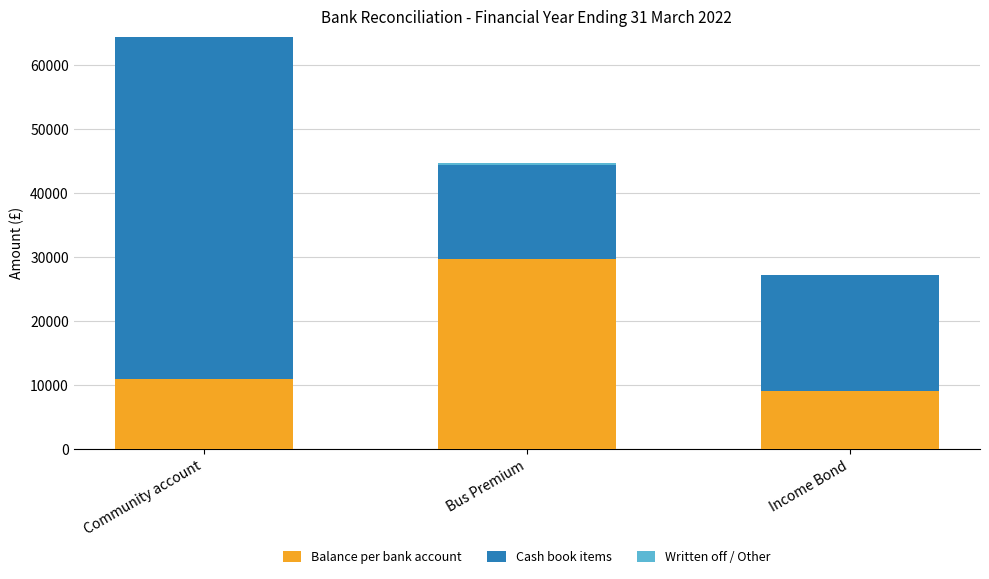

How many data points in Balance per bank account are above 10998?

2